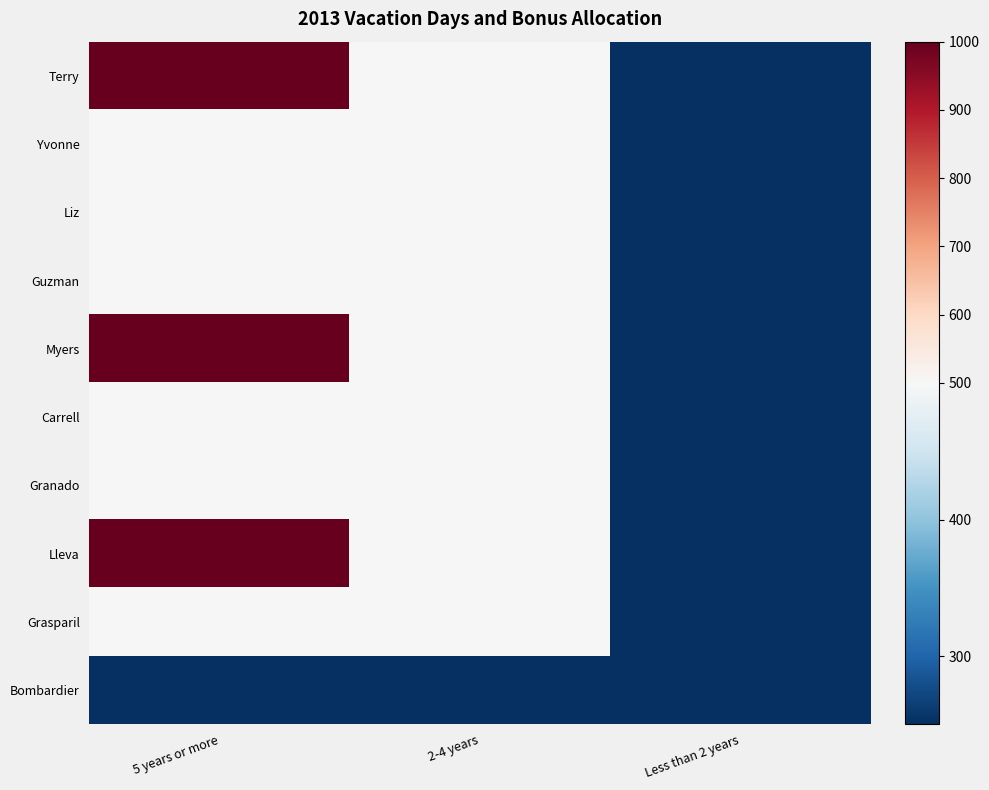

Rank the series by their maximum value, from lowest to highest.

Bombardier, Yvonne, Liz, Guzman, Carrell, Granado, Grasparil, Terry, Myers, Lleva